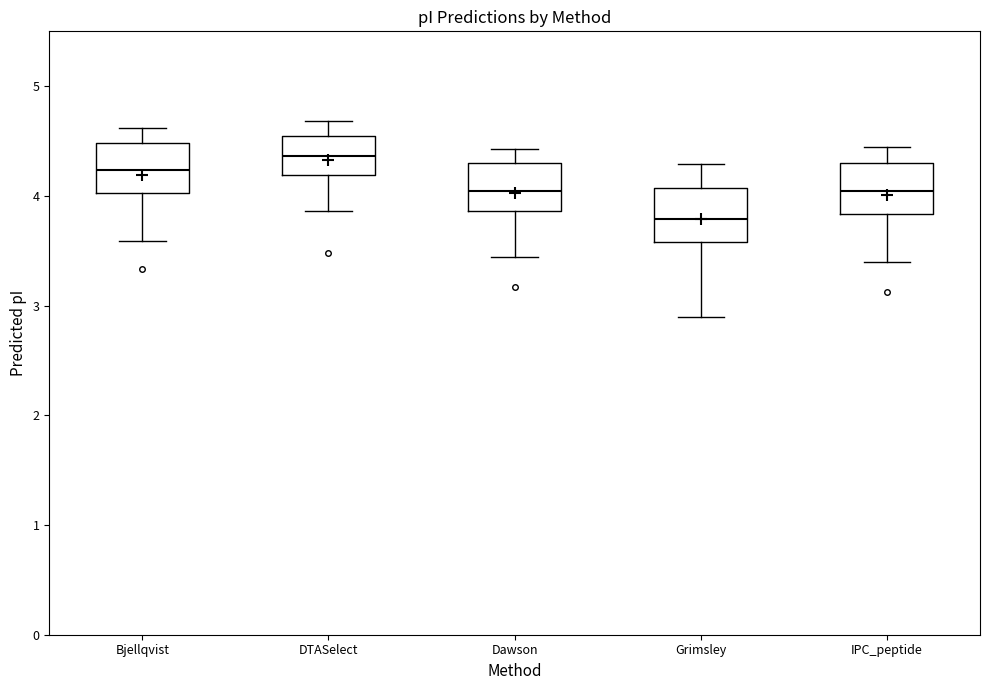

Reading left to right, read every box against the y-axis: the position of its median line, the range the box covers, and the ends of its whiskers. The values are not printed on the chart, so give them approximately, as read against the axis.

Bjellqvist: median 4.2, box 4.0 to 4.5, whiskers 3.6 to 4.6
DTASelect: median 4.4, box 4.2 to 4.5, whiskers 3.9 to 4.7
Dawson: median 4.0, box 3.9 to 4.3, whiskers 3.4 to 4.4
Grimsley: median 3.8, box 3.6 to 4.1, whiskers 2.9 to 4.3
IPC_peptide: median 4.0, box 3.8 to 4.3, whiskers 3.4 to 4.4